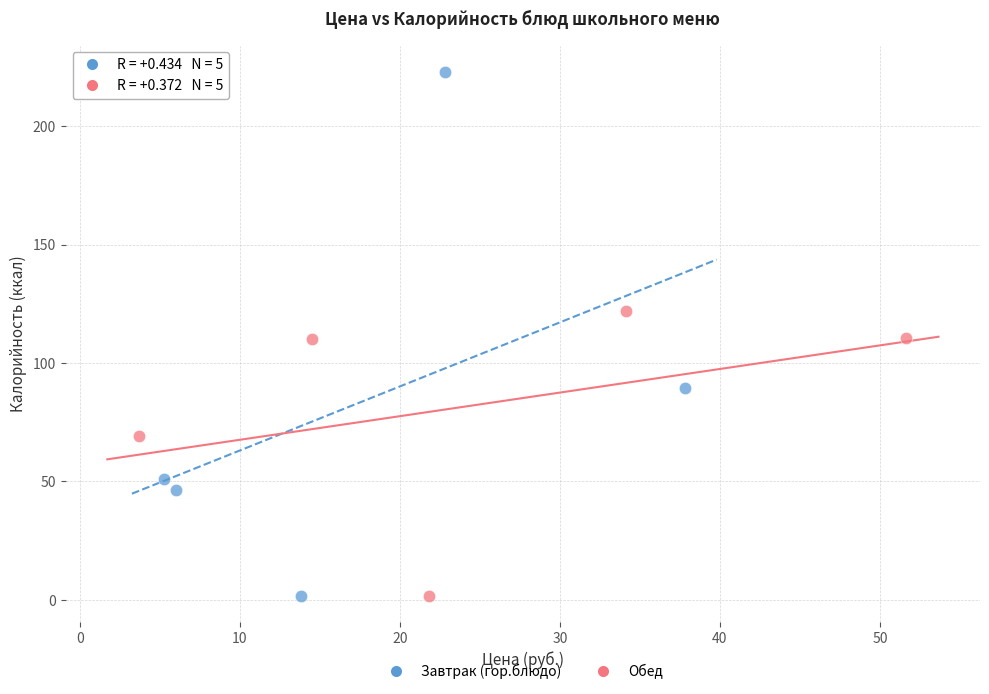

Which series has the widest spread of Y values?

Завтрак (гор.блюдо)